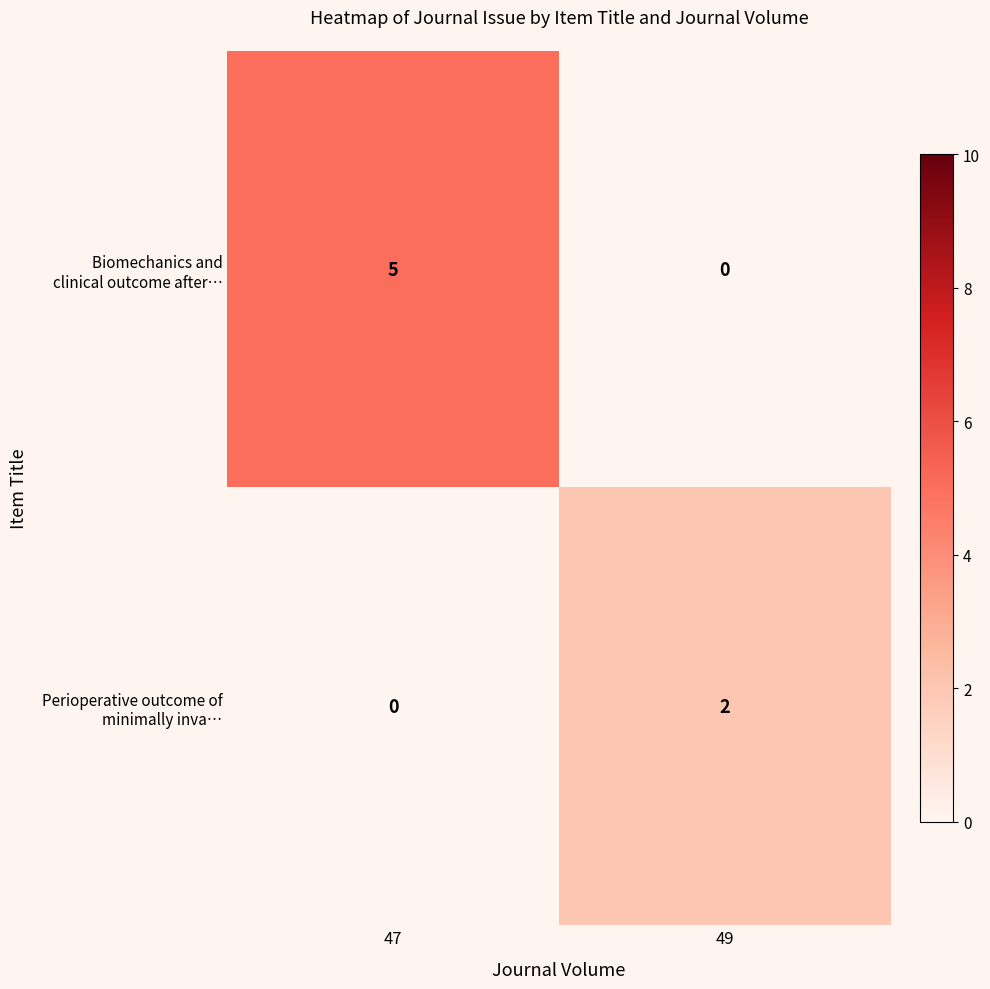

What is the spread (max minus min) of values at 47?

5